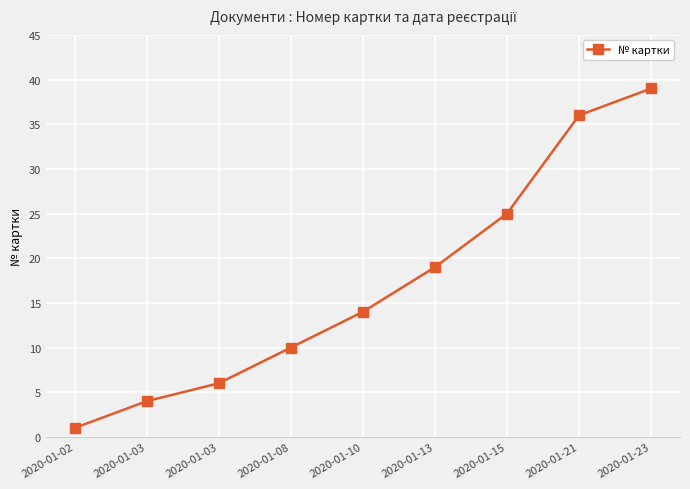

What is the maximum value shown in the chart?

39